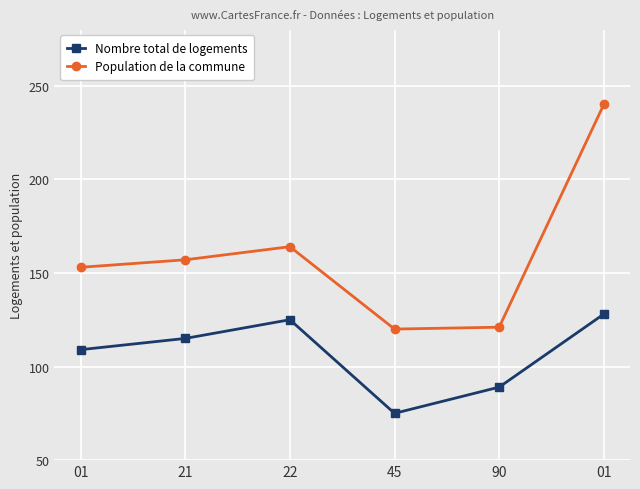

What is the total value across all series at 45?

195